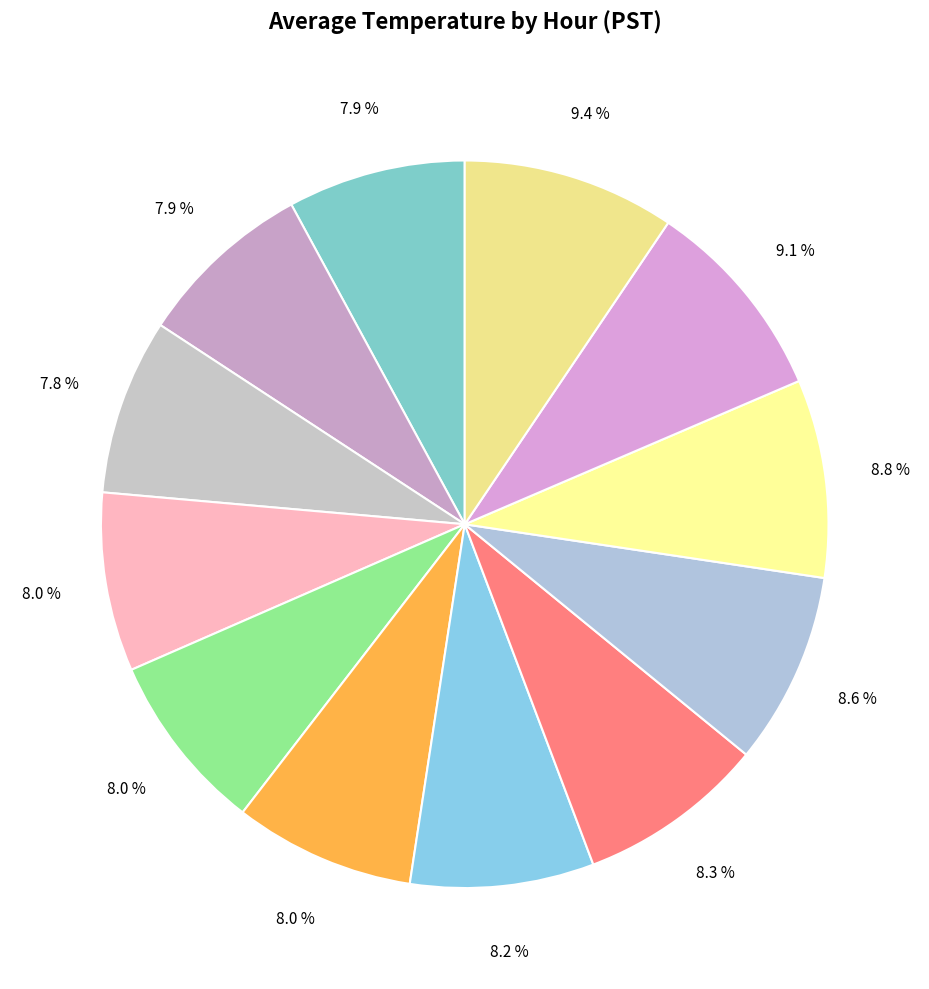

How many segments does this pie chart have?

12